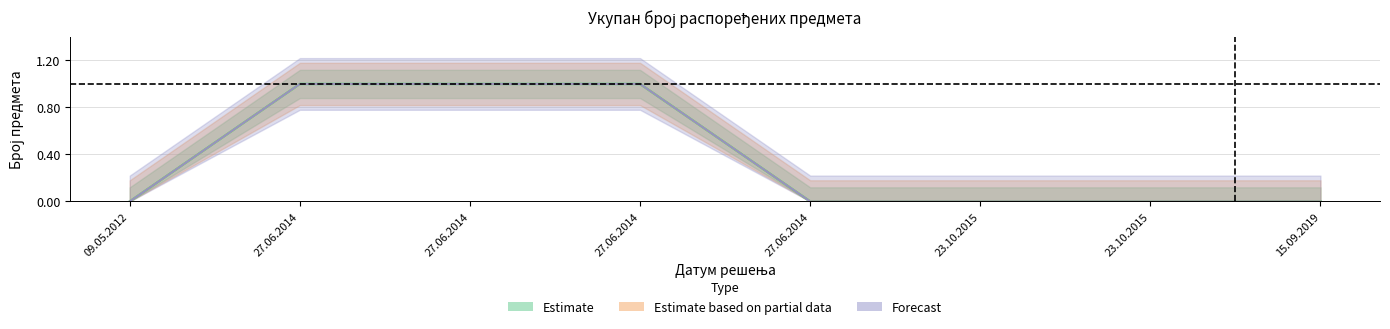

Does the chart have visible grid lines?

Yes